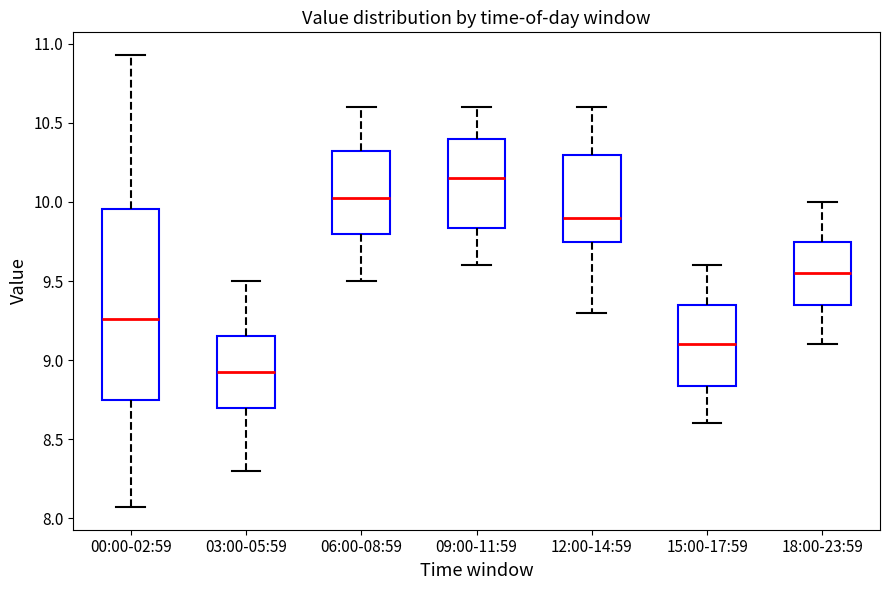

Which box is the tallest, from its lower edge to its upper edge?

00:00-02:59